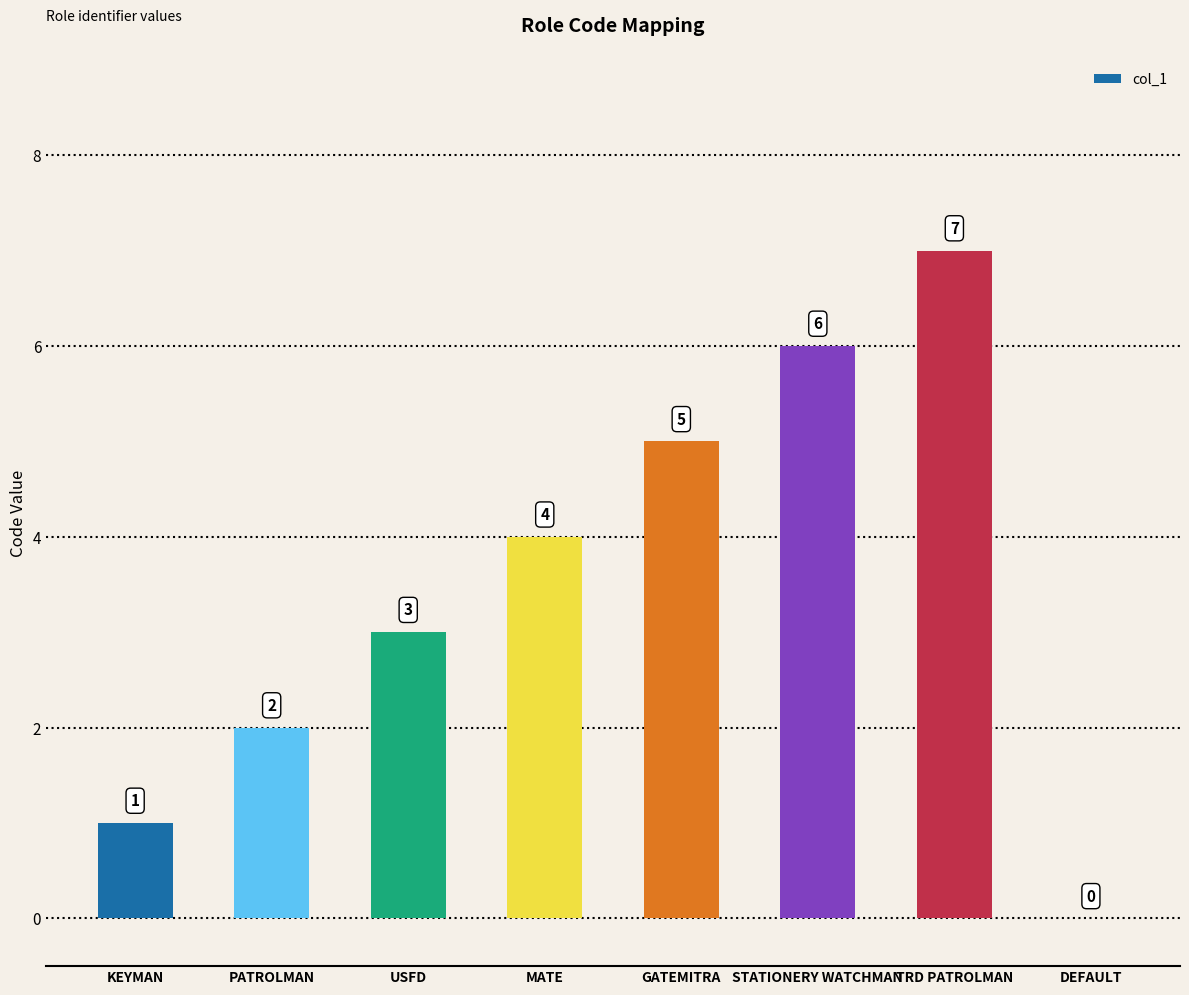

At which category does the chart reach its peak across all series?

TRD PATROLMAN